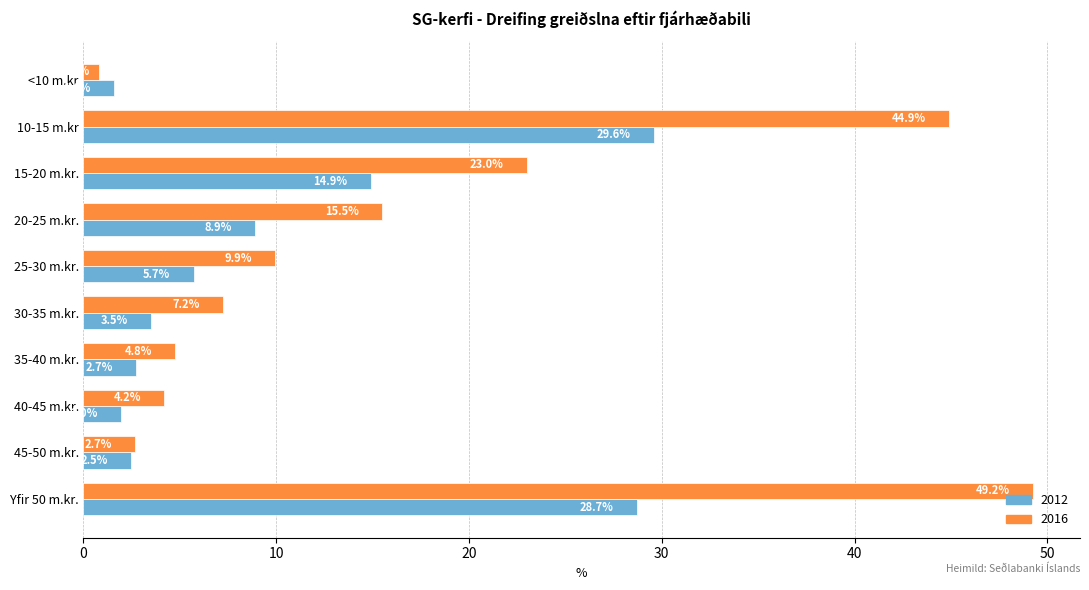

What is the total value across all series at 20-25 m.kr.?

24.4